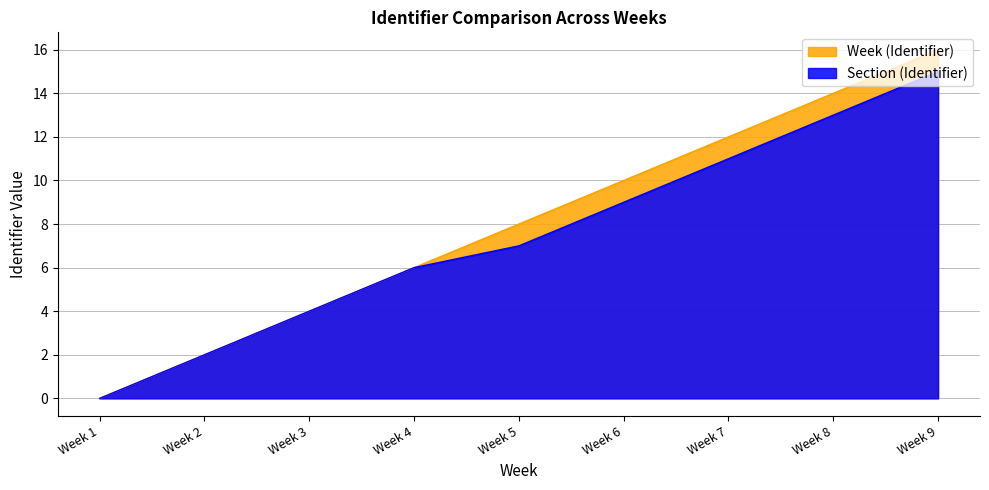

Reading left to right, transcribe all the data shown in this chart.

Week (Identifier): 0	2	4	6	8	10	12	14	16
Section (Identifier): 0	2	4	6	7	9	11	13	15